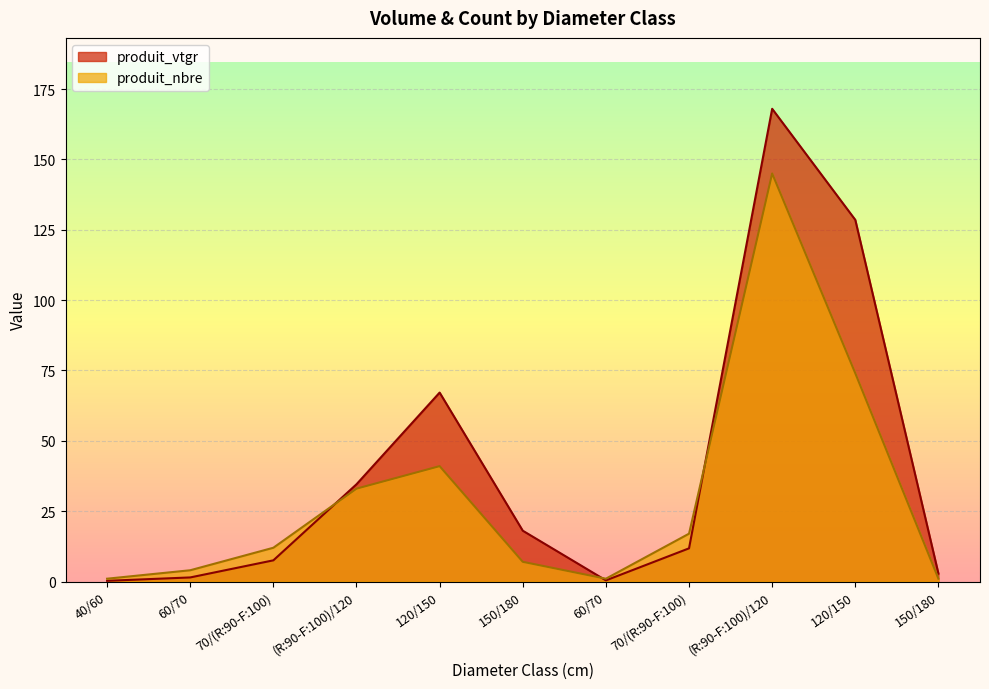

Which category has the lowest value in the produit_vtgr series?

40/60